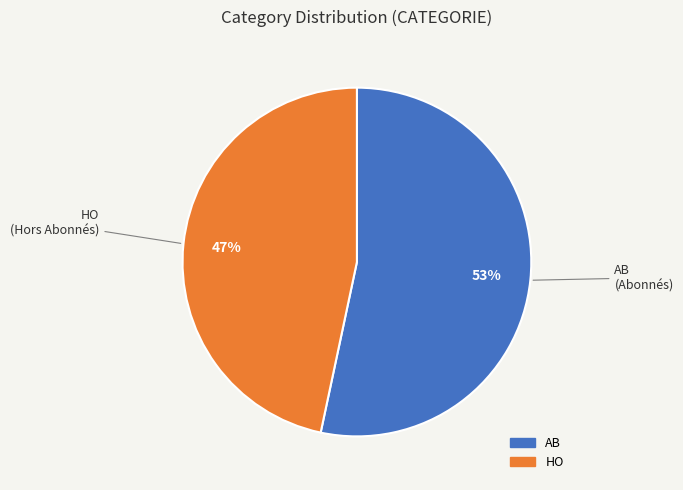

The HO slice represents 53% of the pie. True or false?

False